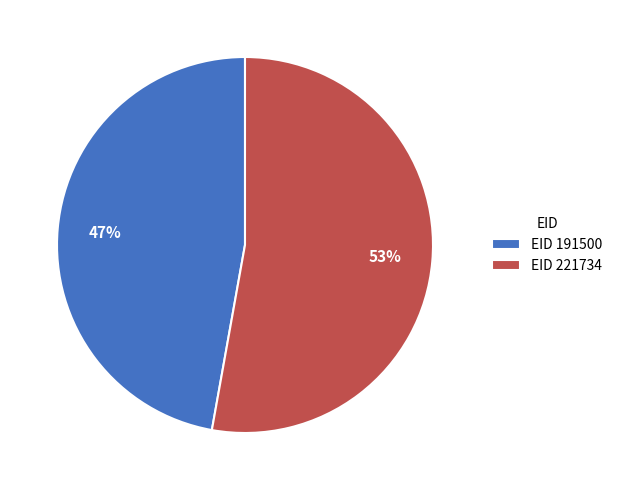

To the nearest percent, what is the difference between the largest and smallest slice percentages?

6%